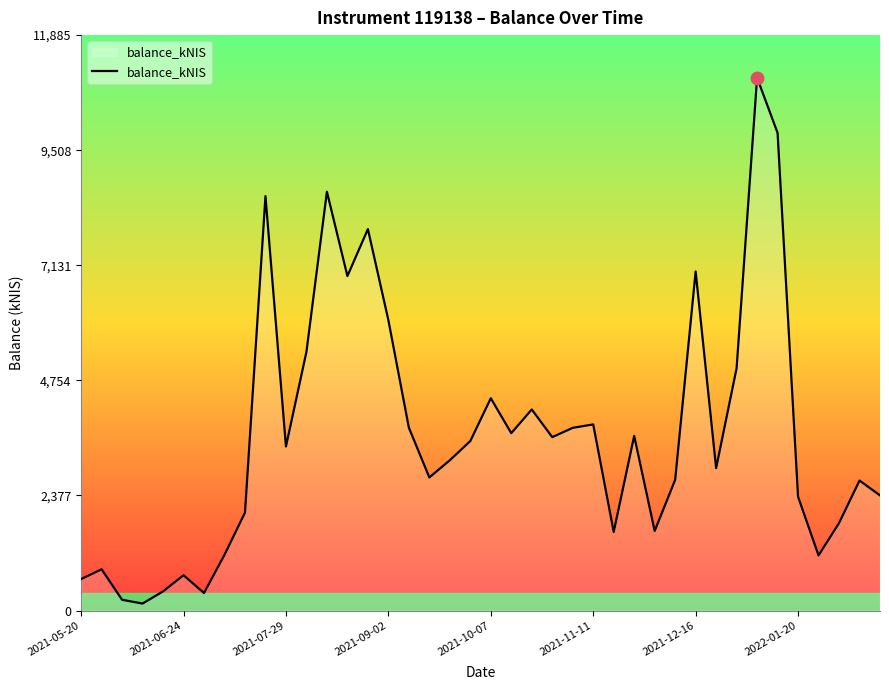

What is the difference between the maximum and minimum values?

10860.0